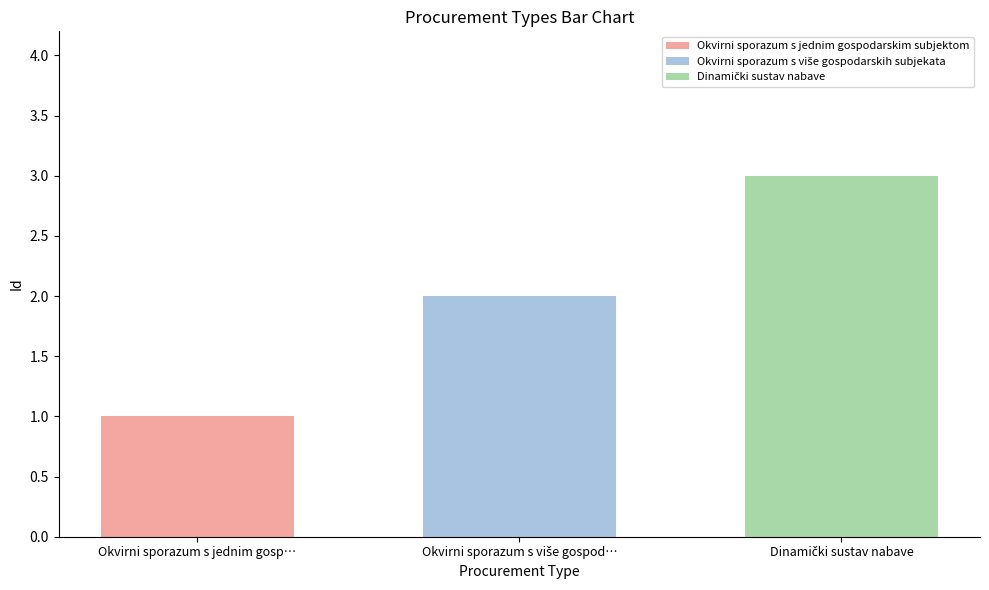

Which series has the largest range (max minus min)?

Okvirni sporazum s jednim gospodarskim subjektom